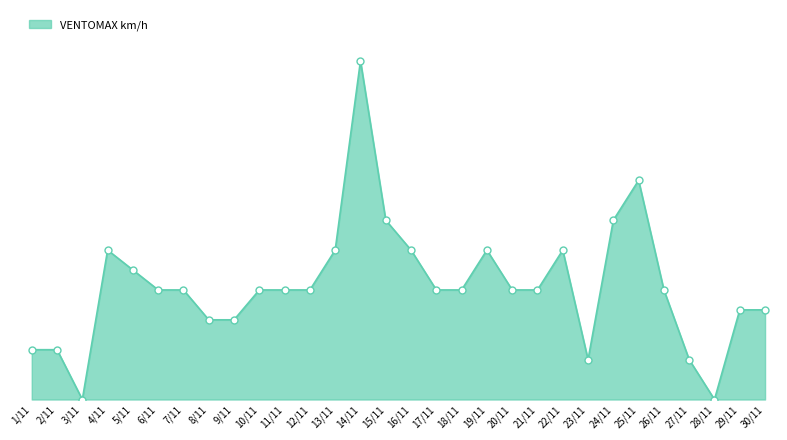

Between 18/11 and 26/11, which is larger?

18/11